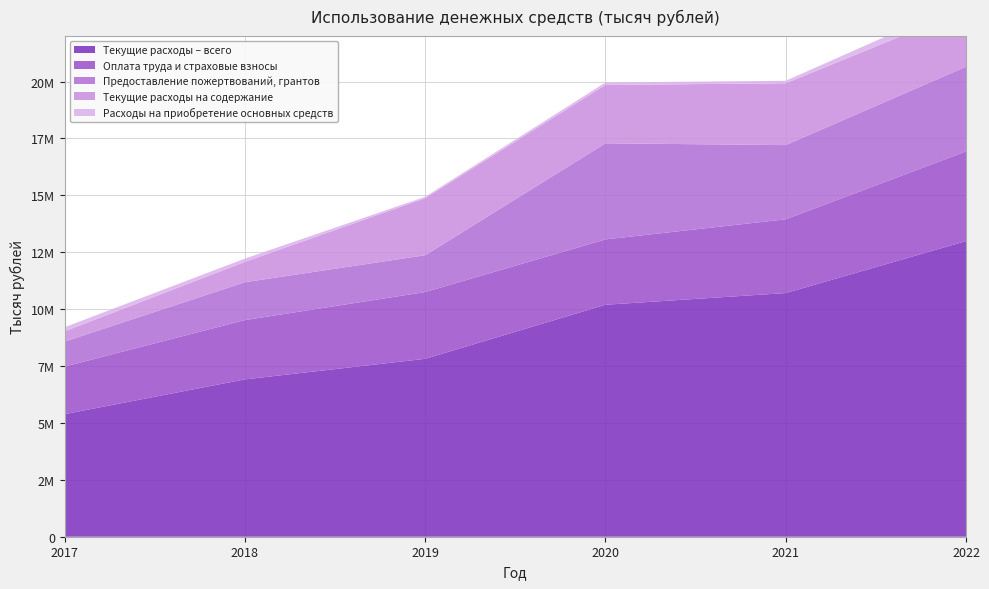

Reading left to right, what are all the values shown in this chart?

Текущие расходы – всего: 5386522	6913572	7817212	10193108	10706616	12990557
Оплата труда и страховые взносы: 2089398	2604785	2933496	2870235	3241195	3939887
Предоставление пожертвований, грантов: 1097514	1664620	1617842	4223087	3260688	3721956
Текущие расходы на содержание: 451469	894063	2508845	2564931	2714832	2508900
Расходы на приобретение основных средств: 179332	144104	58132	107781	111606	382718